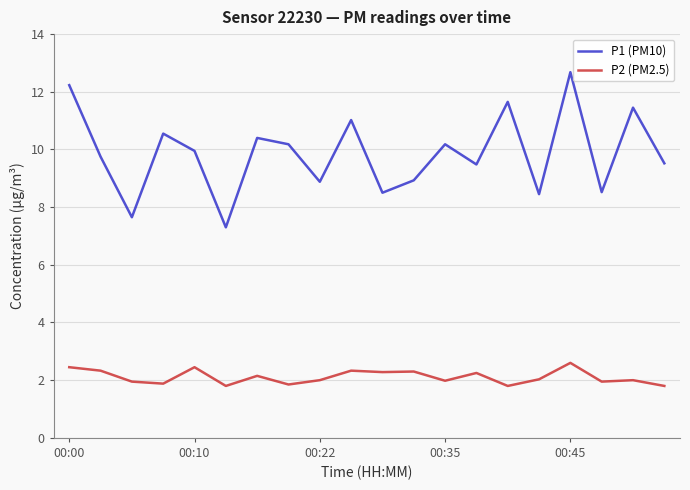

What is the difference between the maximum and minimum values in the P2 (PM2.5) series?

0.8